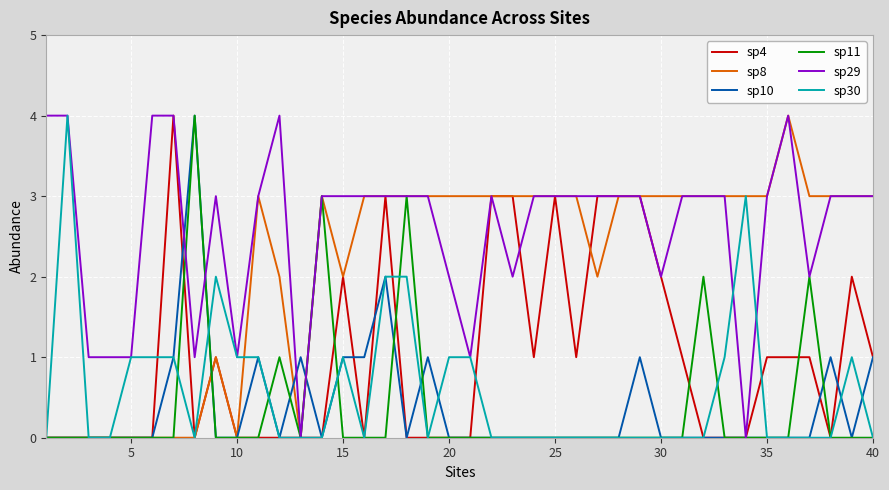

Which series has the largest total across all categories?

sp29